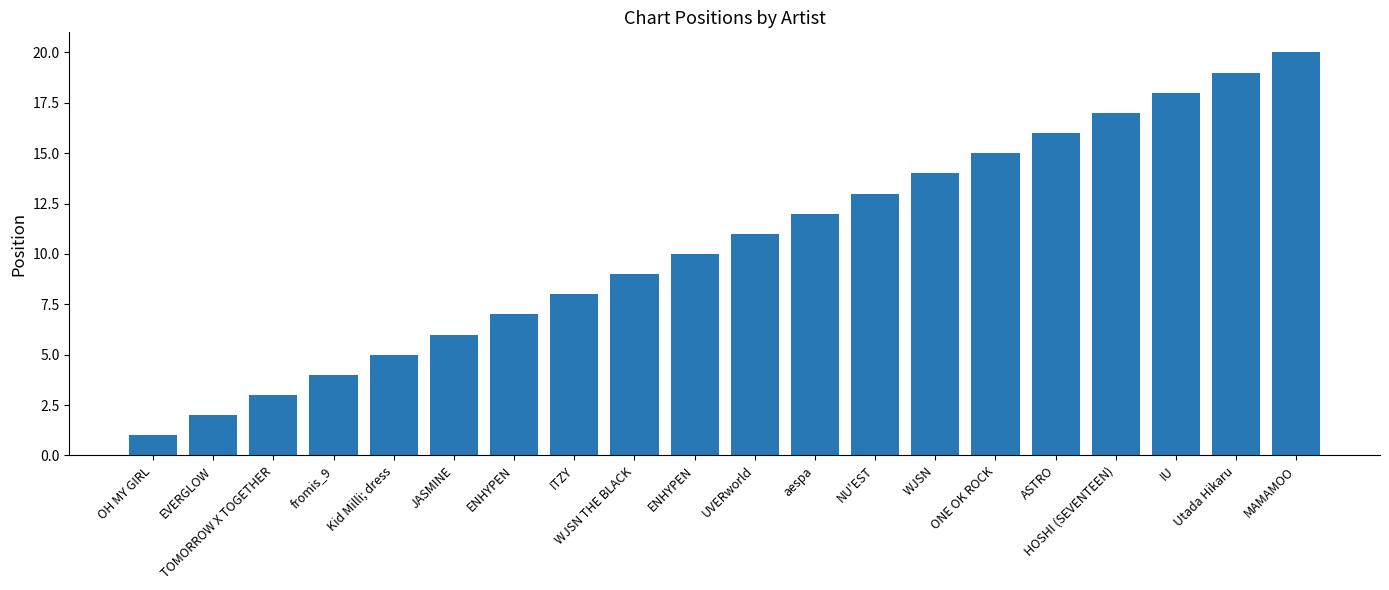

Reading left to right, transcribe all the data shown in this chart.

1	2	3	4	5	6	7	8	9	10	11	12	13	14	15	16	17	18	19	20